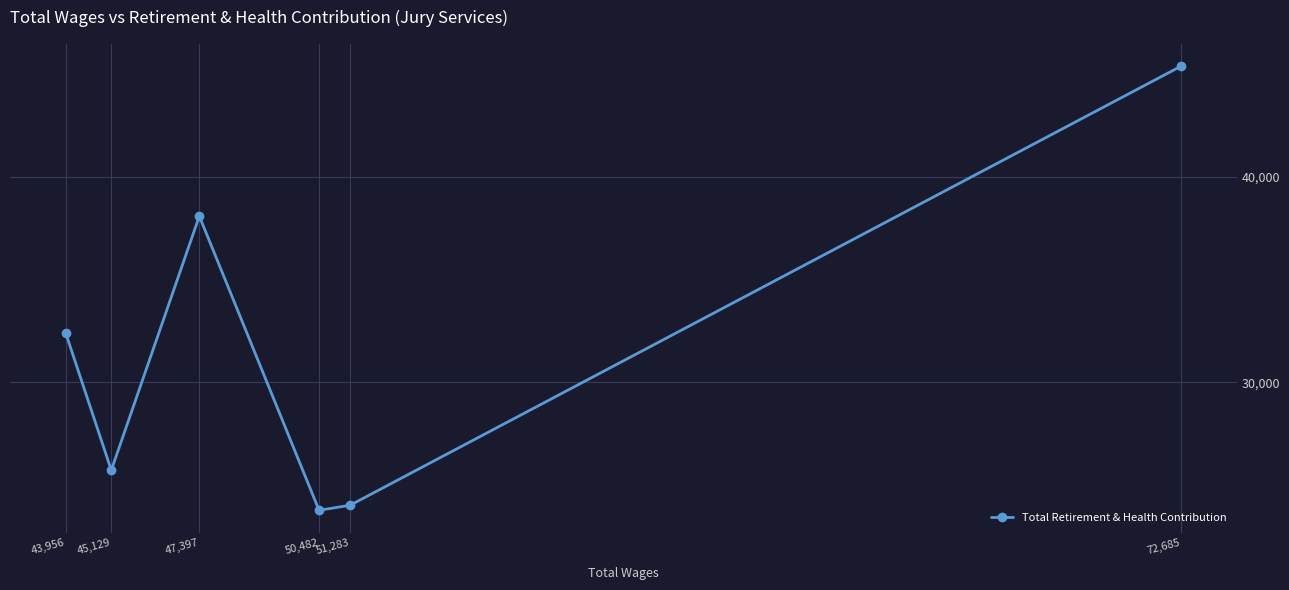

What is the greatest value displayed?

45399